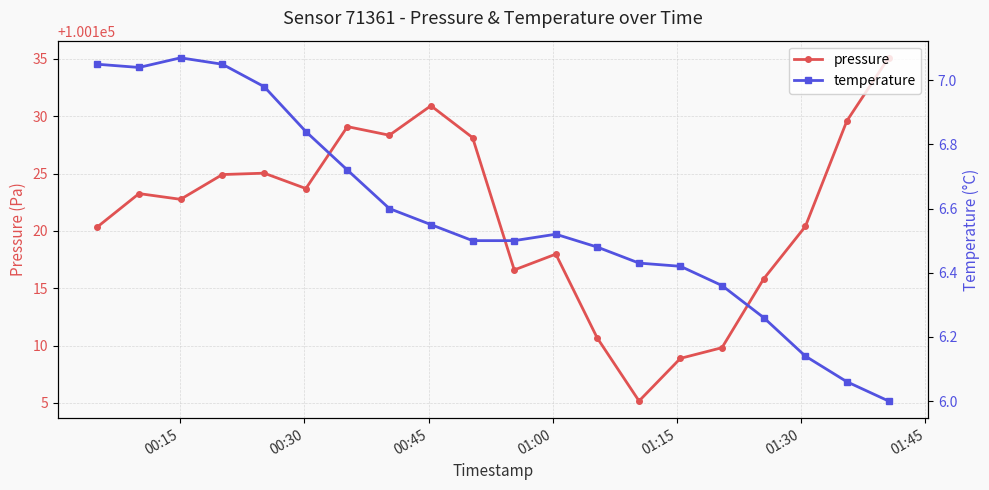

What is the minimum value for pressure?

100105.2